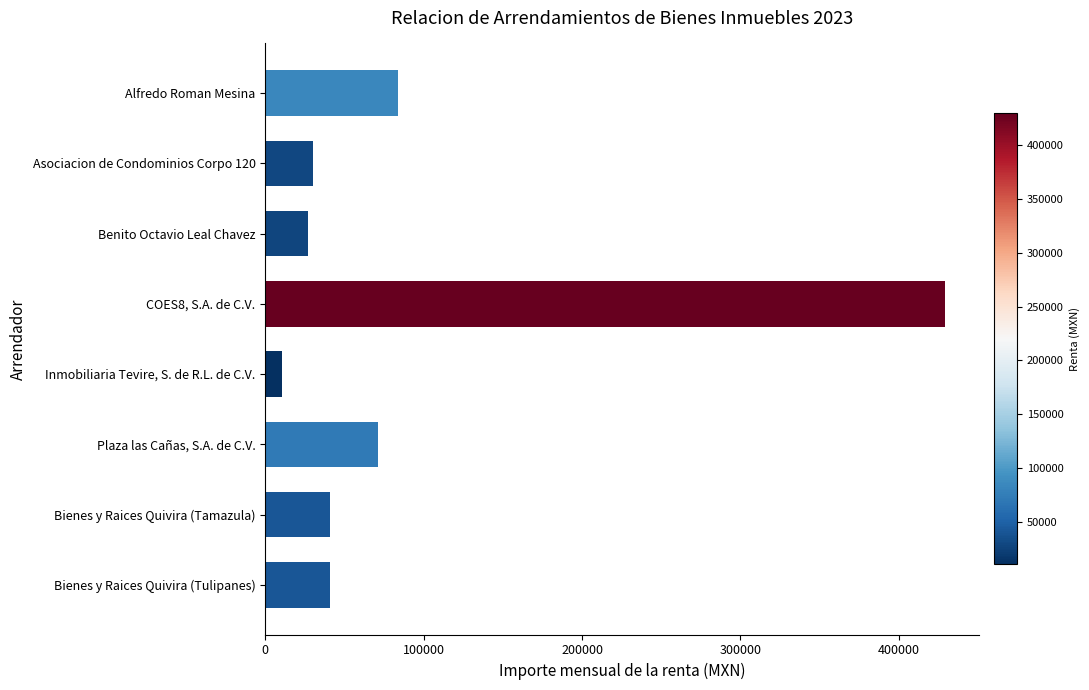

What is the value of the 4th bar from the top?

429399.1